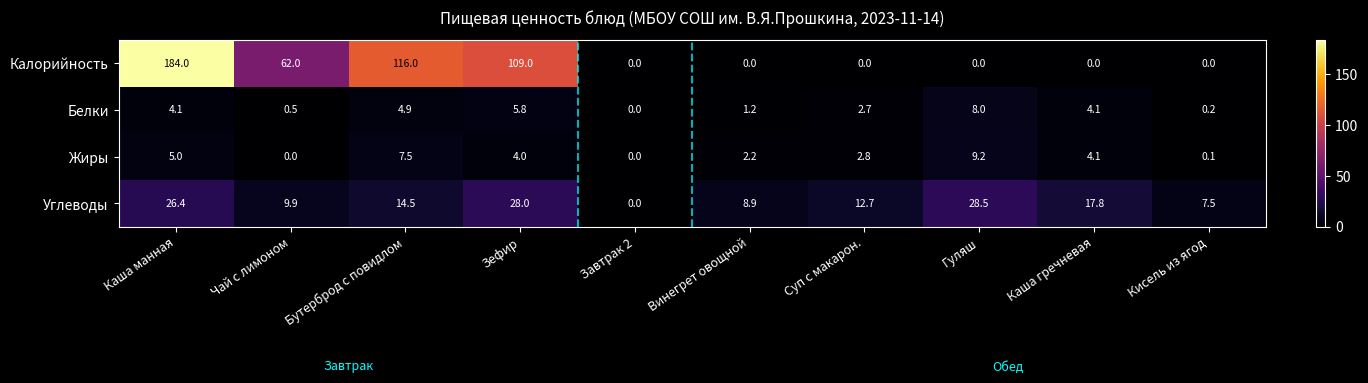

What is the sum of the Углеводы values at Винегрет овощной and Гуляш?

37.4